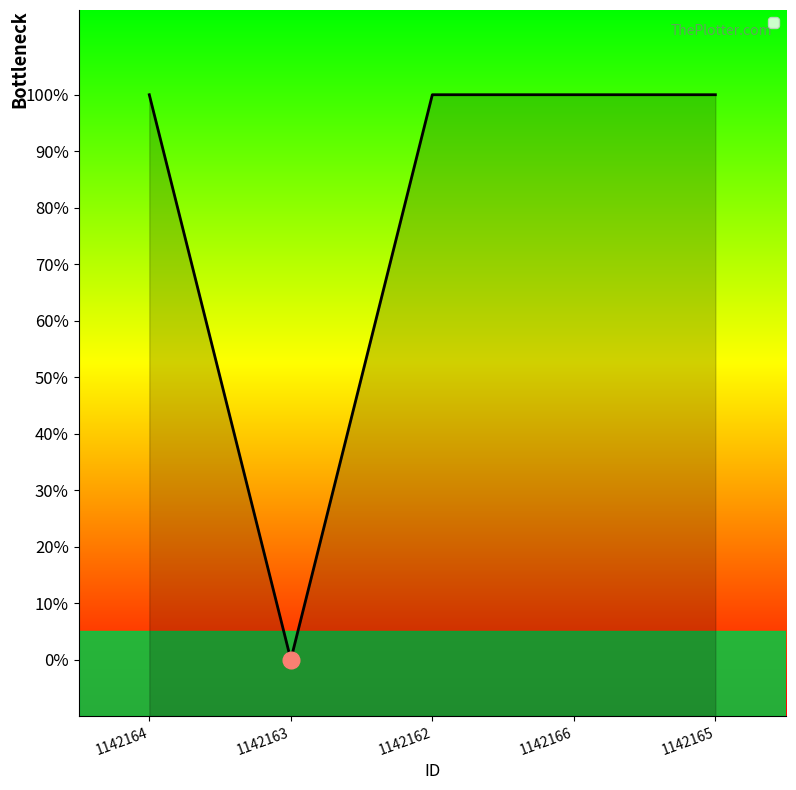

How many lines are shown in the chart?

1